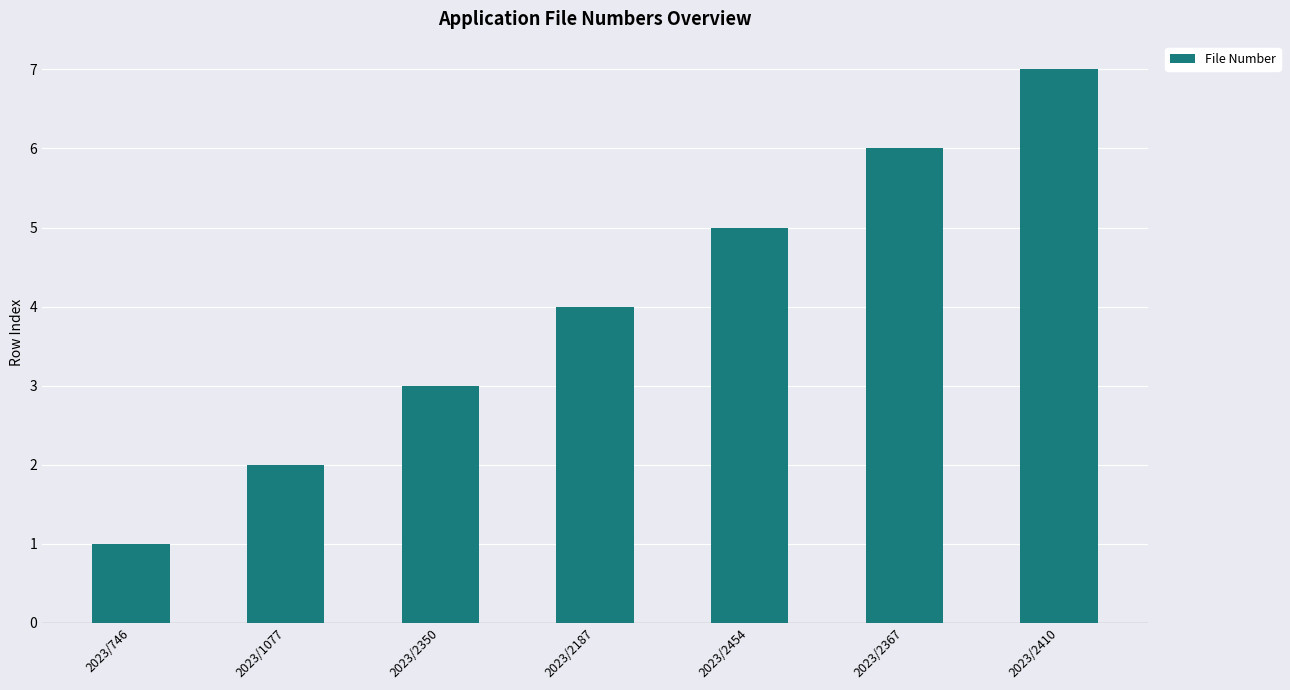

The chart shows a value of 2 at 2023/2187. True or false?

False